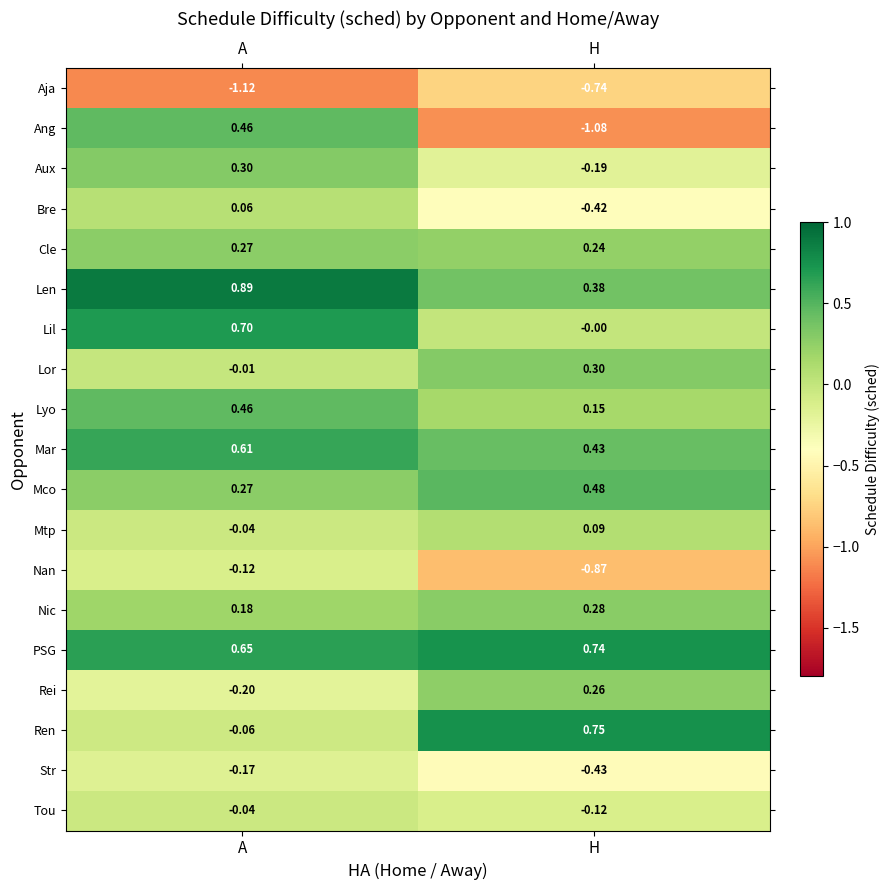

At which label does Ren reach its minimum?

A